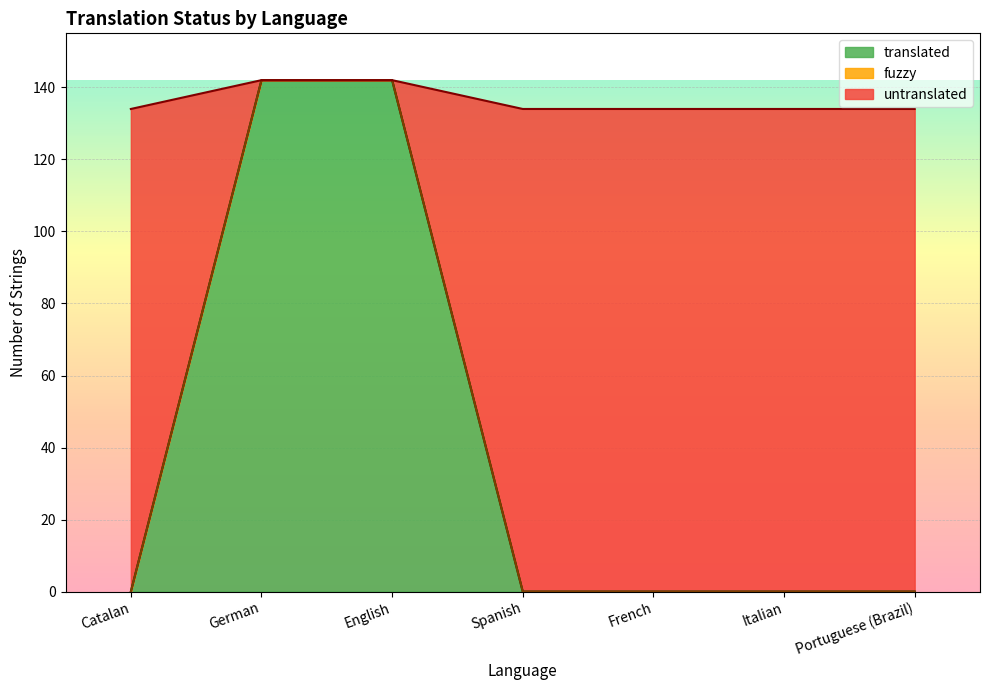

The translated series shows 142 at German. True or false?

True